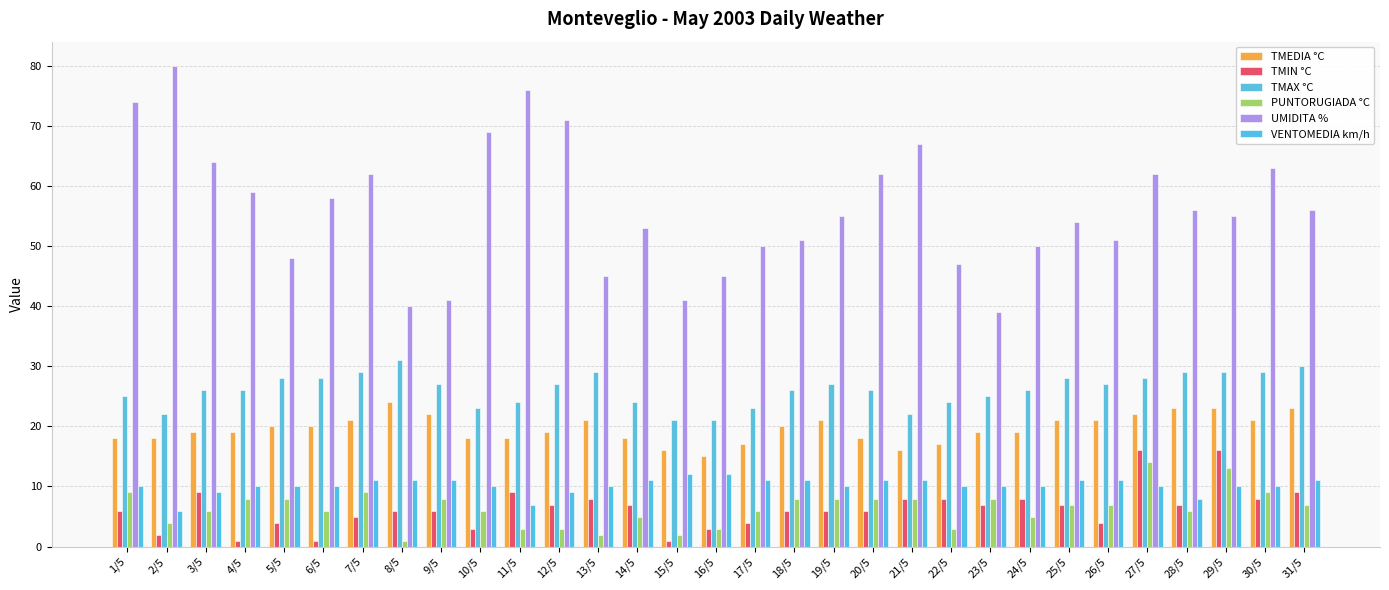

How many bars are there in each group?

6